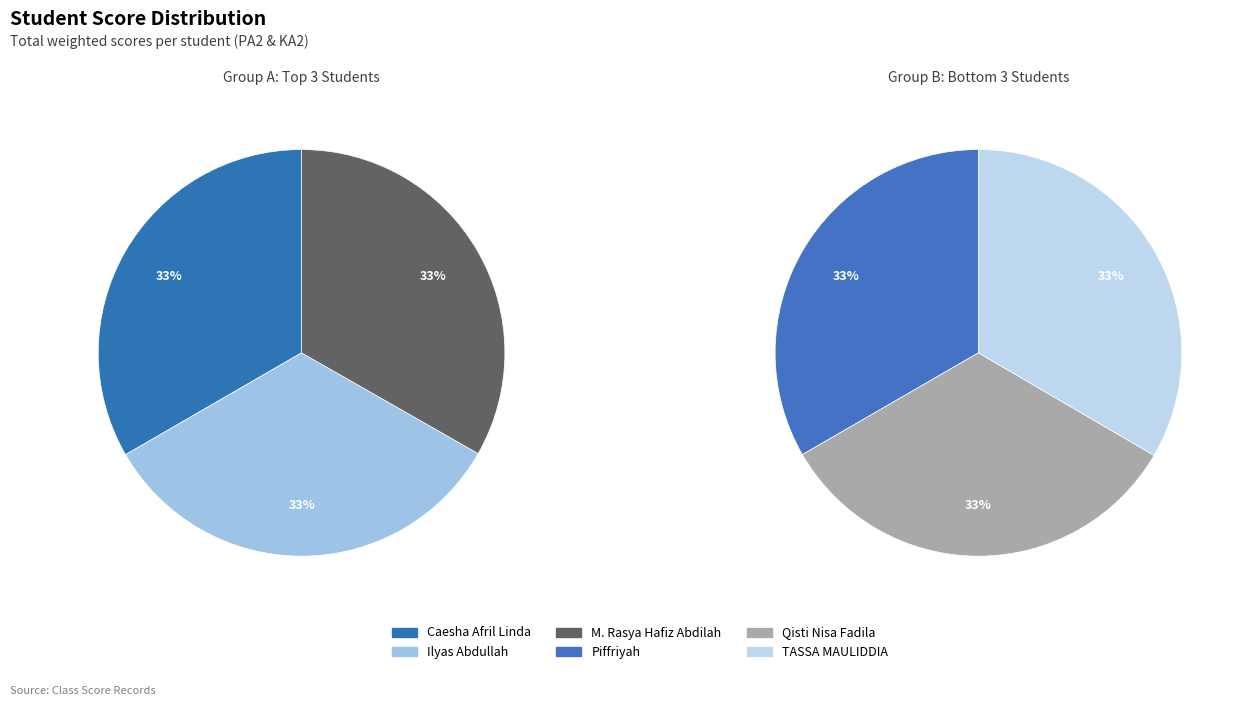

Which slice is the largest?

Ilyas Abdullah